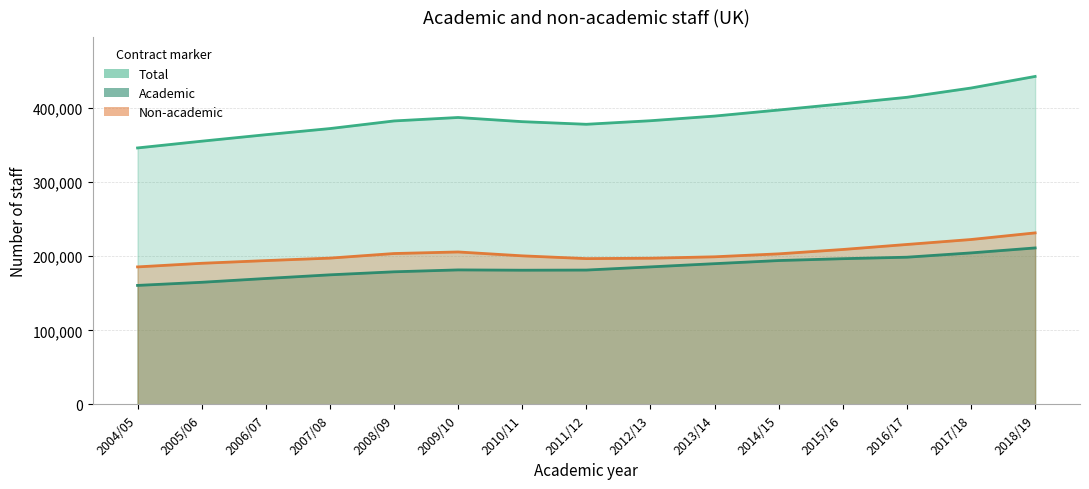

Reading left to right, extract all data points from this chart.

Academic: 160655	164875	169995	174945	179040	181595	181185	181385	185670	190020	194245	196745	198750	204570	211265
Non-academic: 185650	190540	194170	197515	203720	205835	200605	196860	197375	199300	203280	209175	215945	222645	231585
Total: 346305	355415	364165	372455	382760	387430	381790	378250	383045	389325	397520	405920	414695	427215	442850